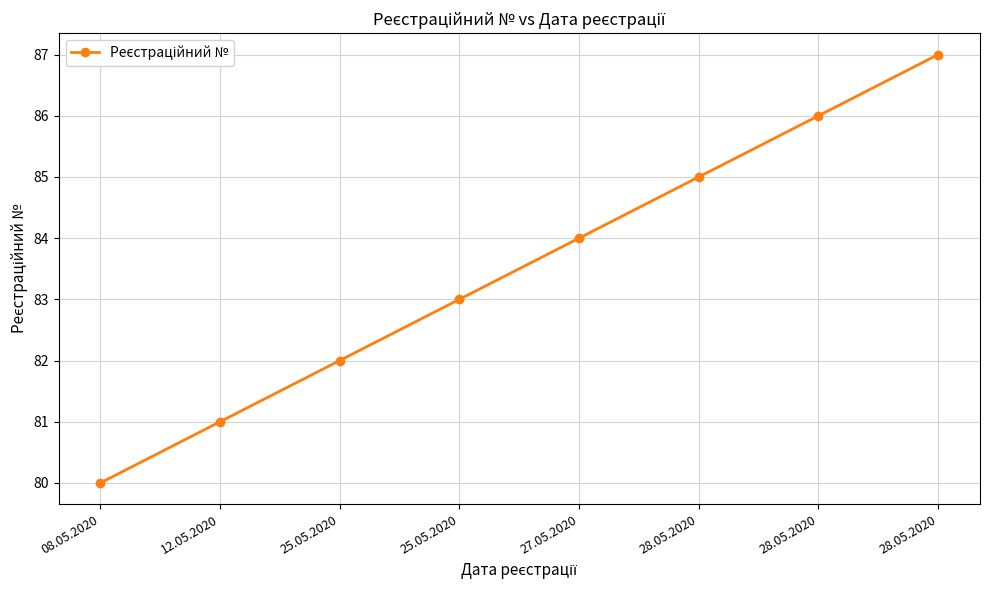

What is the difference between the maximum and minimum values?

7